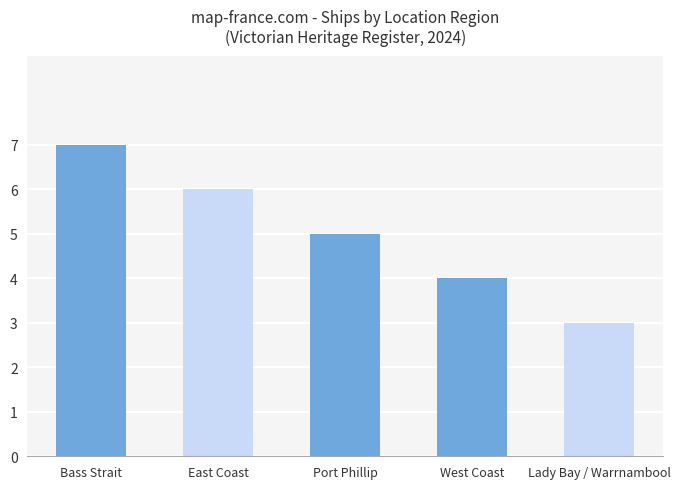

Are the bars grouped side by side (vs. stacked)?

No